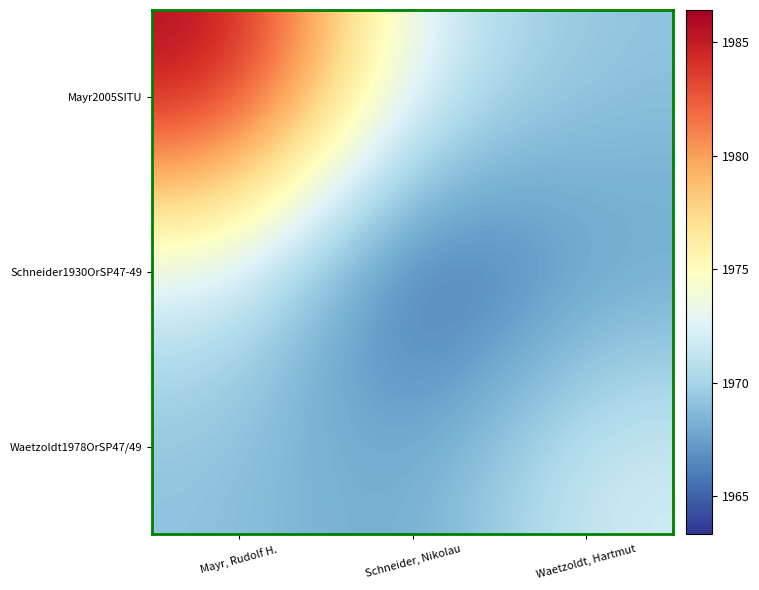

Reading left to right, what are all the values shown in this chart?

Mayr2005SITU: Mayr, Rudolf H.=1986.4	Schneider, Nikolau=1972.1	Waetzoldt, Hartmut=1969.1
Schneider1930OrSP47-49: Mayr, Rudolf H.=1972.1	Schneider, Nikolau=1963.3	Waetzoldt, Hartmut=1967.3
Waetzoldt1978OrSP47/49: Mayr, Rudolf H.=1969.1	Schneider, Nikolau=1967.3	Waetzoldt, Hartmut=1972.2